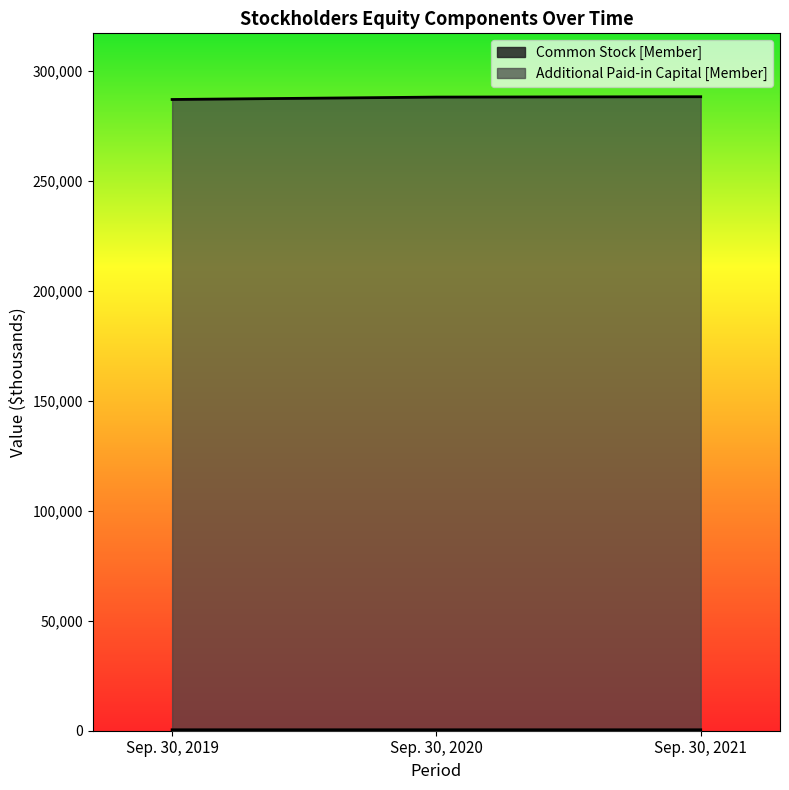

The value of Common Stock [Member] at Sep. 30, 2020 is 423. True or false?

True